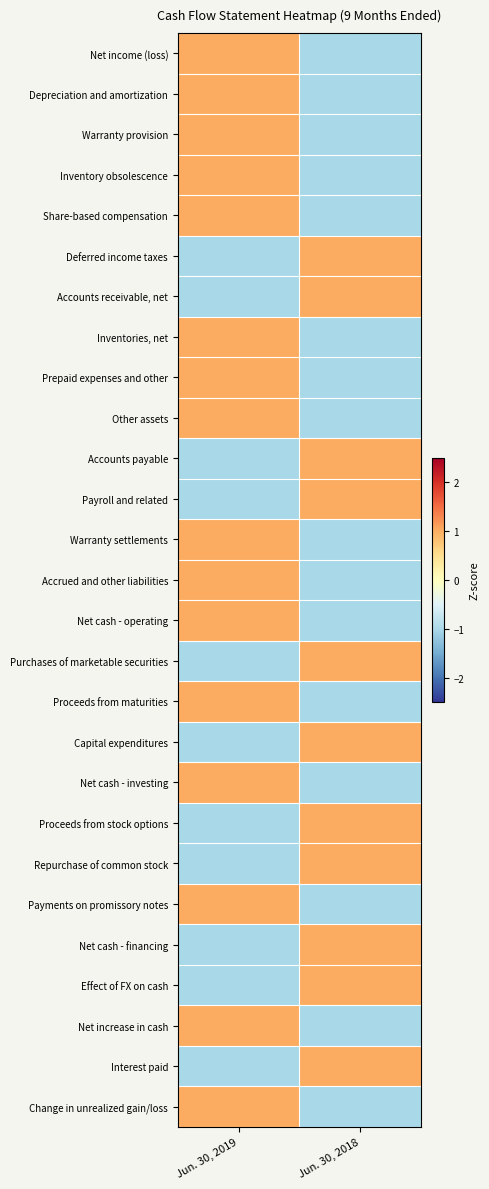

Which series has the largest range (max minus min)?

Net income (loss)